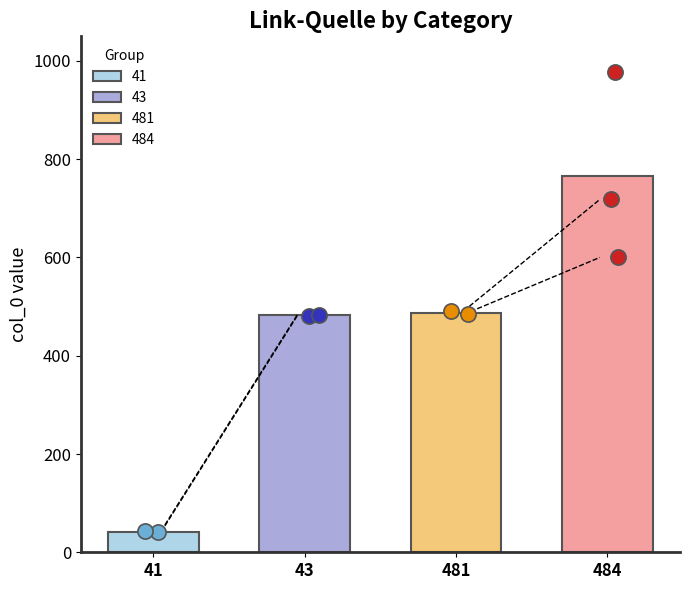

Approximately how many times larger is the value at 718 compared to 41?

17.5